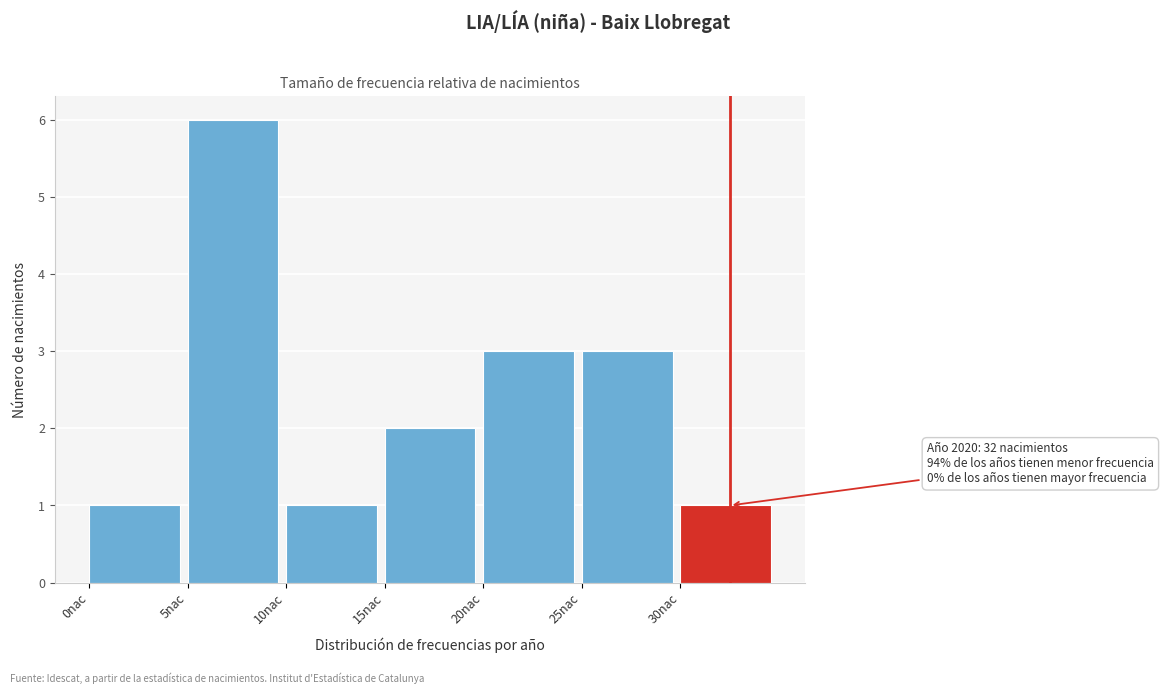

Over which range of the x-axis is the bar tallest?

5 to 10